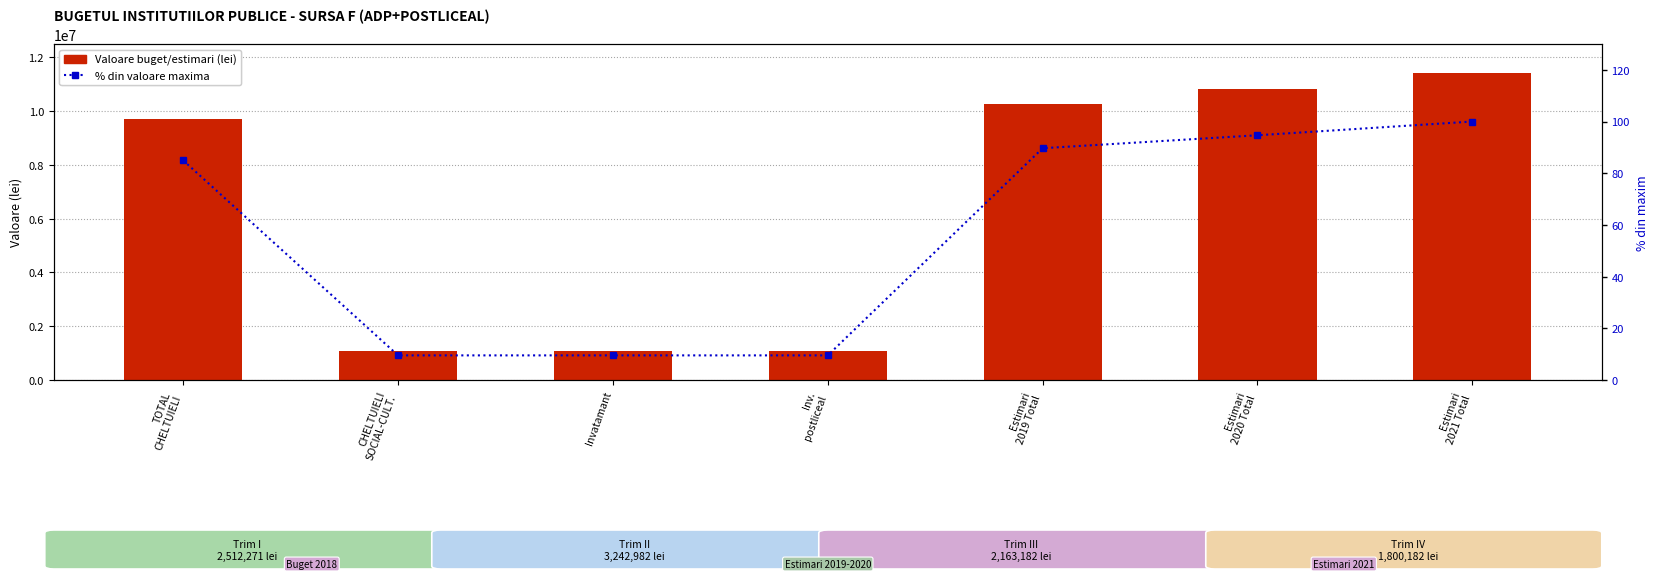

The value of % din maxim at TOTAL
CHELTUIELI is 85.0. True or false?

True